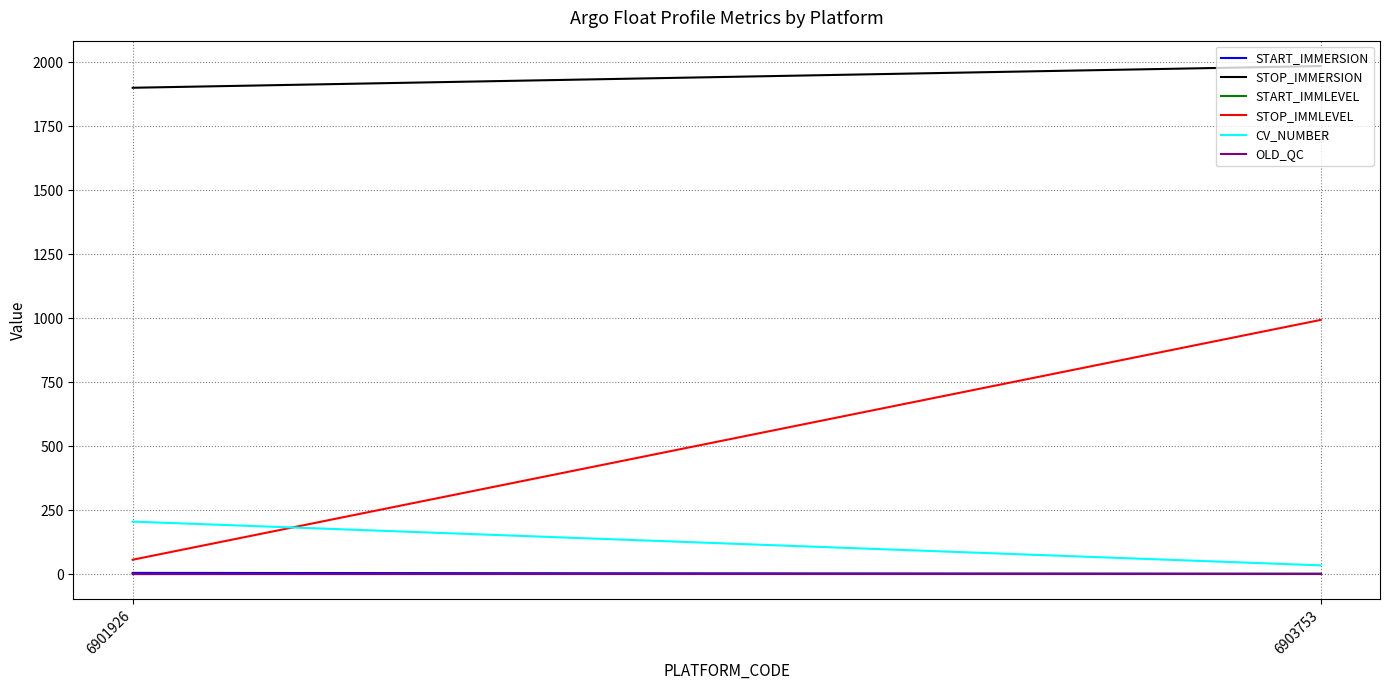

What is the difference between the maximum and minimum values in the STOP_IMMLEVEL series?

937.0